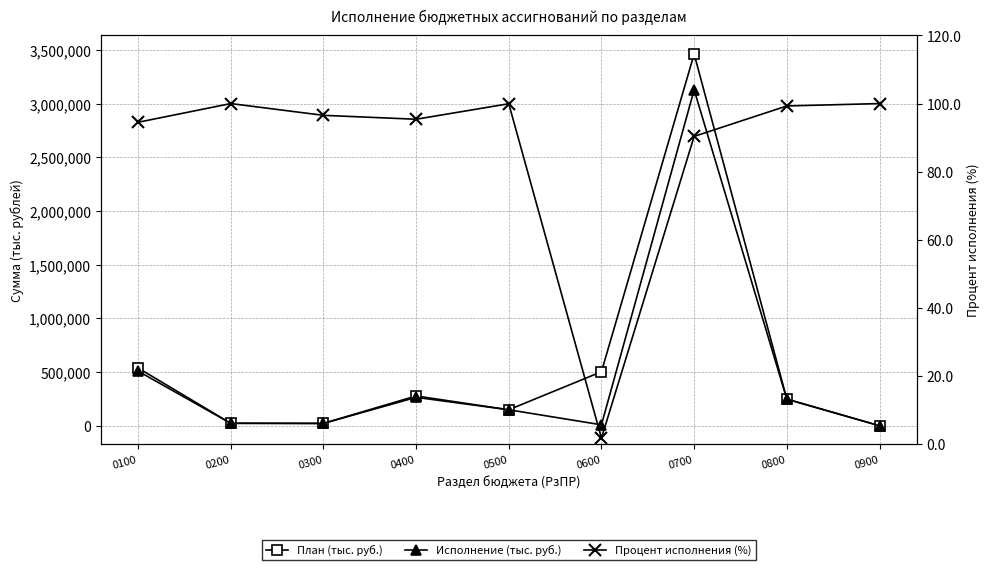

At which label does Процент исполнения (%) reach its minimum?

0600